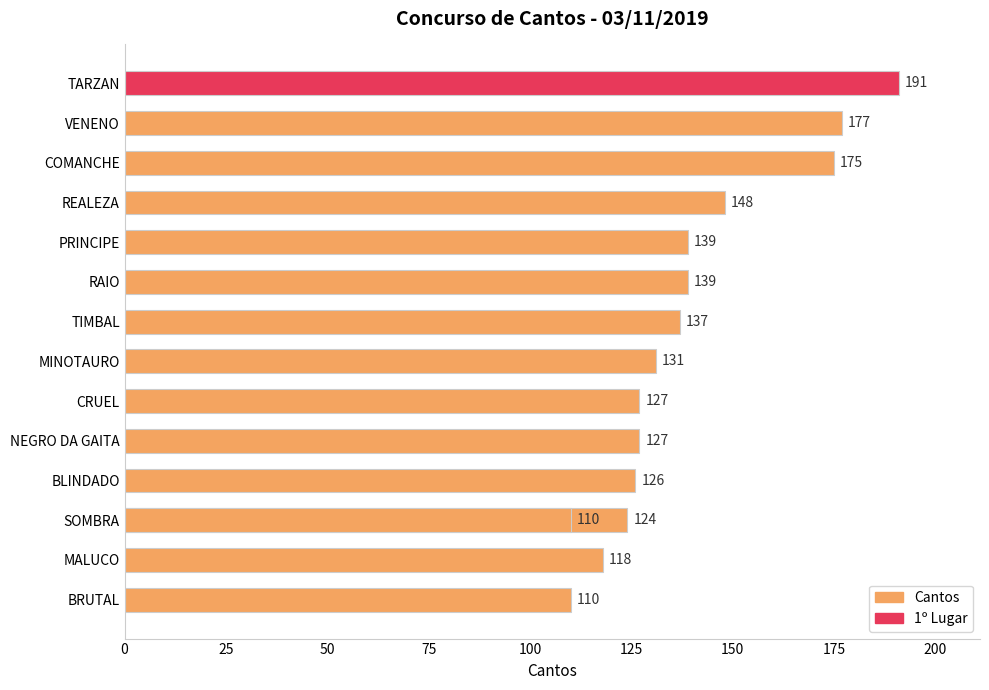

What is the difference between the maximum and minimum values?

81